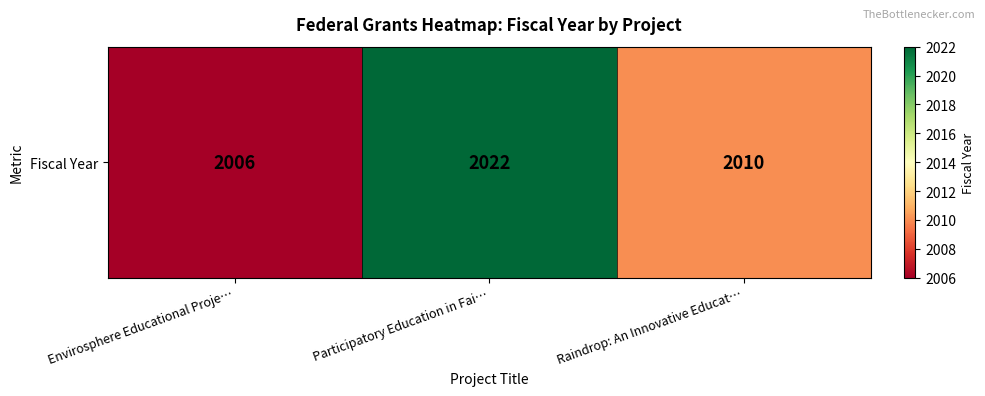

Is it true that the value at Participatory Education in Fai… is 2022?

True